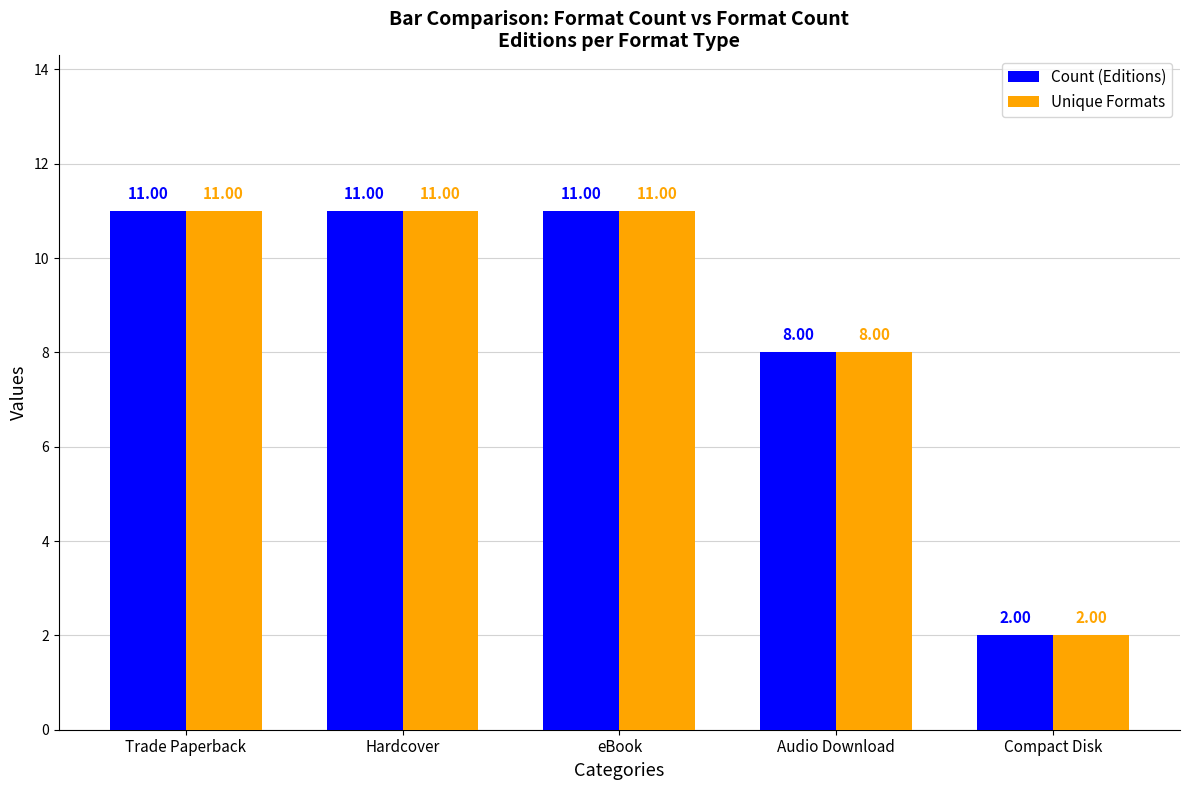

What is the difference between the maximum and minimum values in the Count (Editions) series?

9